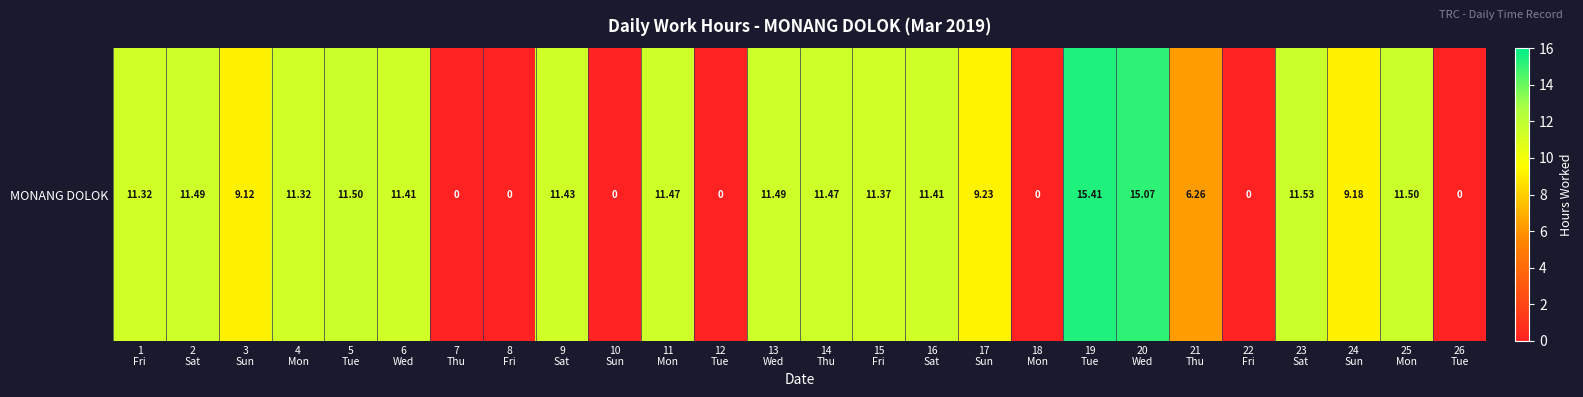

Reading left to right, extract all data points from this chart.

1
Fri=11.3	2
Sat=11.5	3
Sun=9.1	4
Mon=11.3	5
Tue=11.5	6
Wed=11.4	7
Thu=0.0	8
Fri=0.0	9
Sat=11.4	10
Sun=0.0	11
Mon=11.5	12
Tue=0.0	13
Wed=11.5	14
Thu=11.5	15
Fri=11.4	16
Sat=11.4	17
Sun=9.2	18
Mon=0.0	19
Tue=15.4	20
Wed=15.1	21
Thu=6.3	22
Fri=0.0	23
Sat=11.5	24
Sun=9.2	25
Mon=11.5	26
Tue=0.0